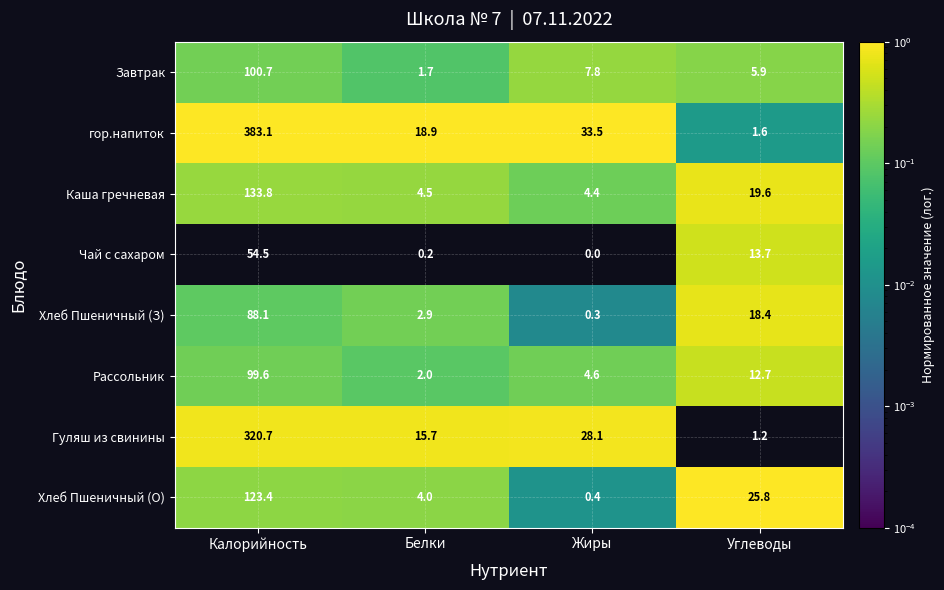

What is the difference between the maximum and minimum values in the Завтрак series?

99.0